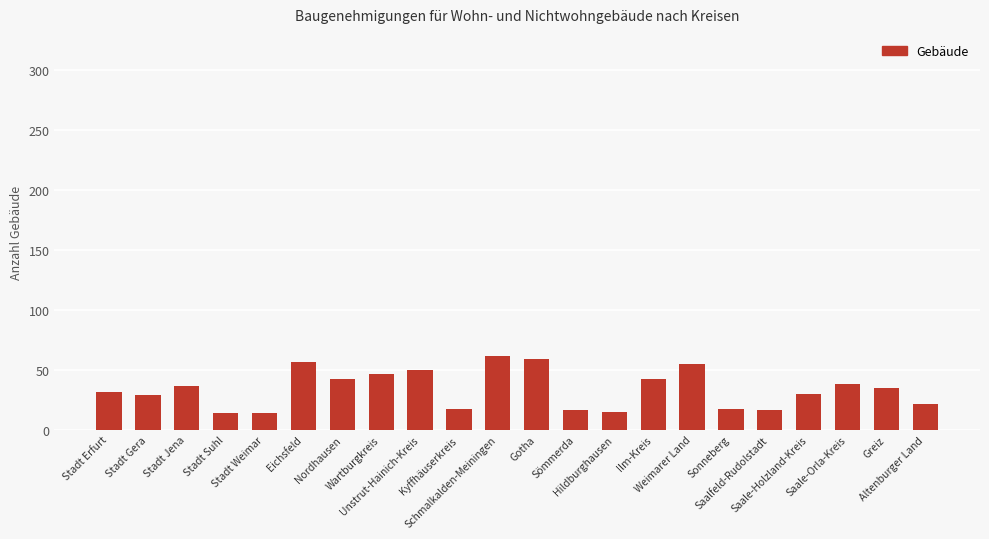

How many values are below 35?

11